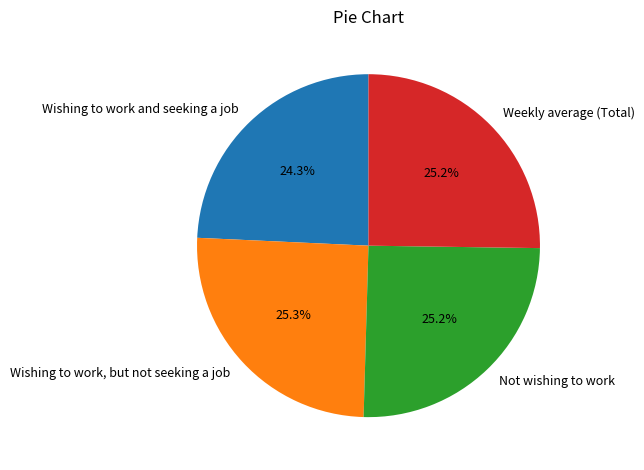

To the nearest percent, what portion does Not wishing to work represent?

25%